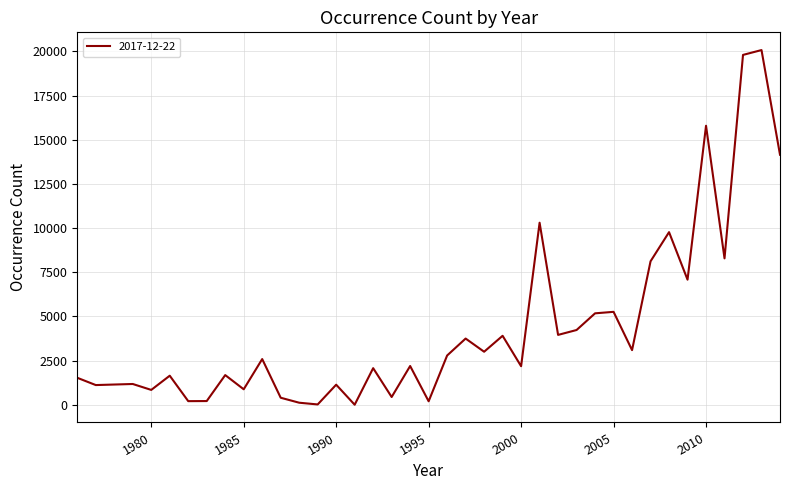

How many distinct data groups are displayed?

1